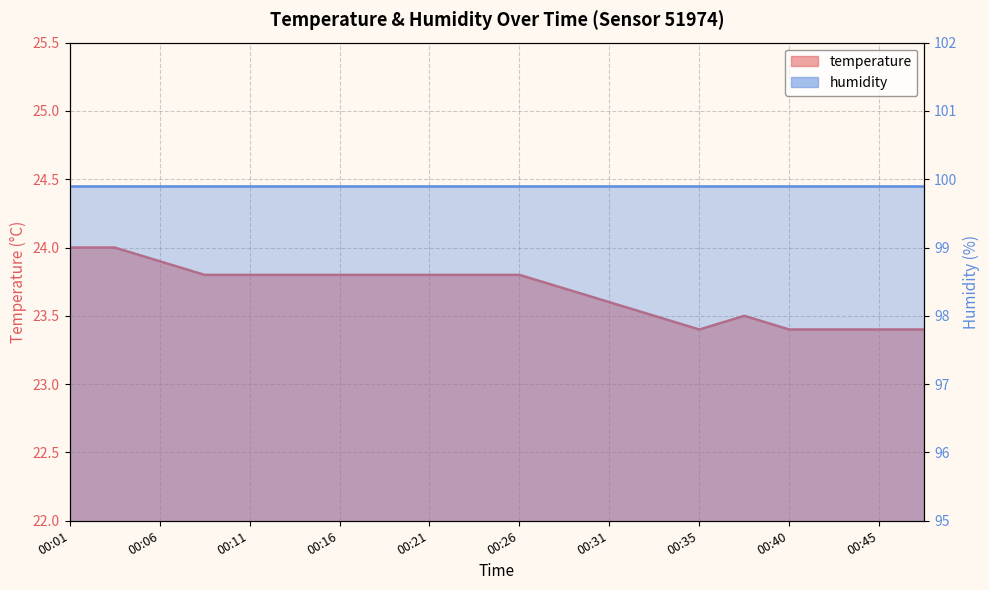

What is the difference between the values at 00:35 and 00:06?

0.5